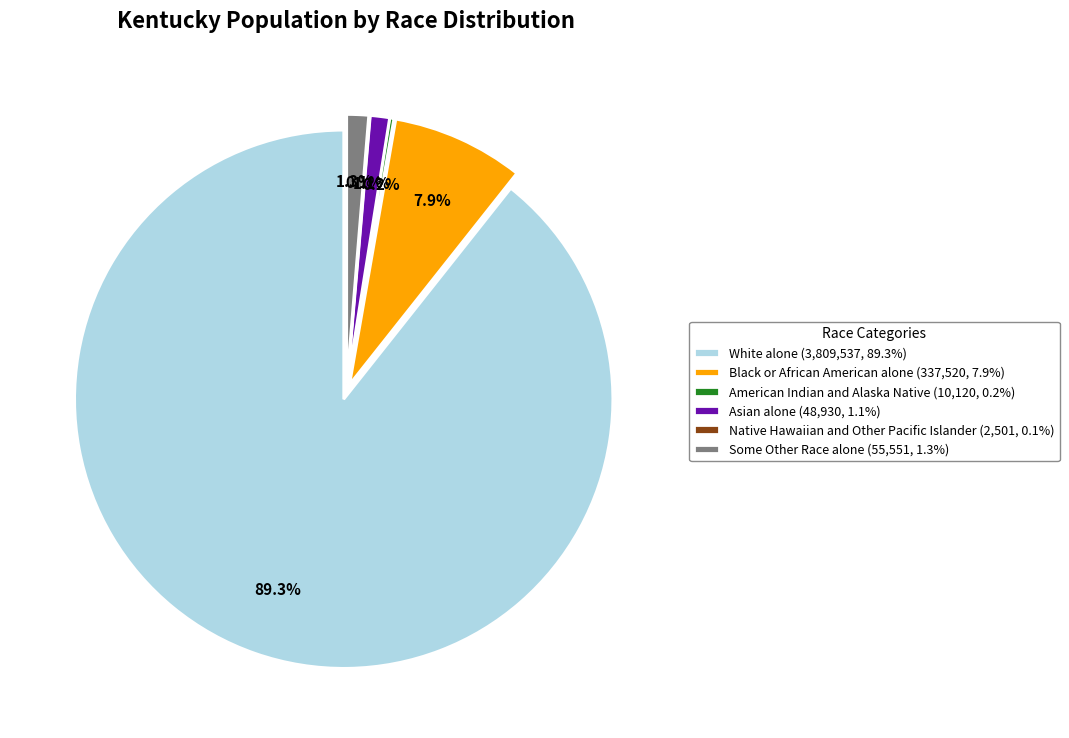

Does White alone represent more than half of the total?

Yes